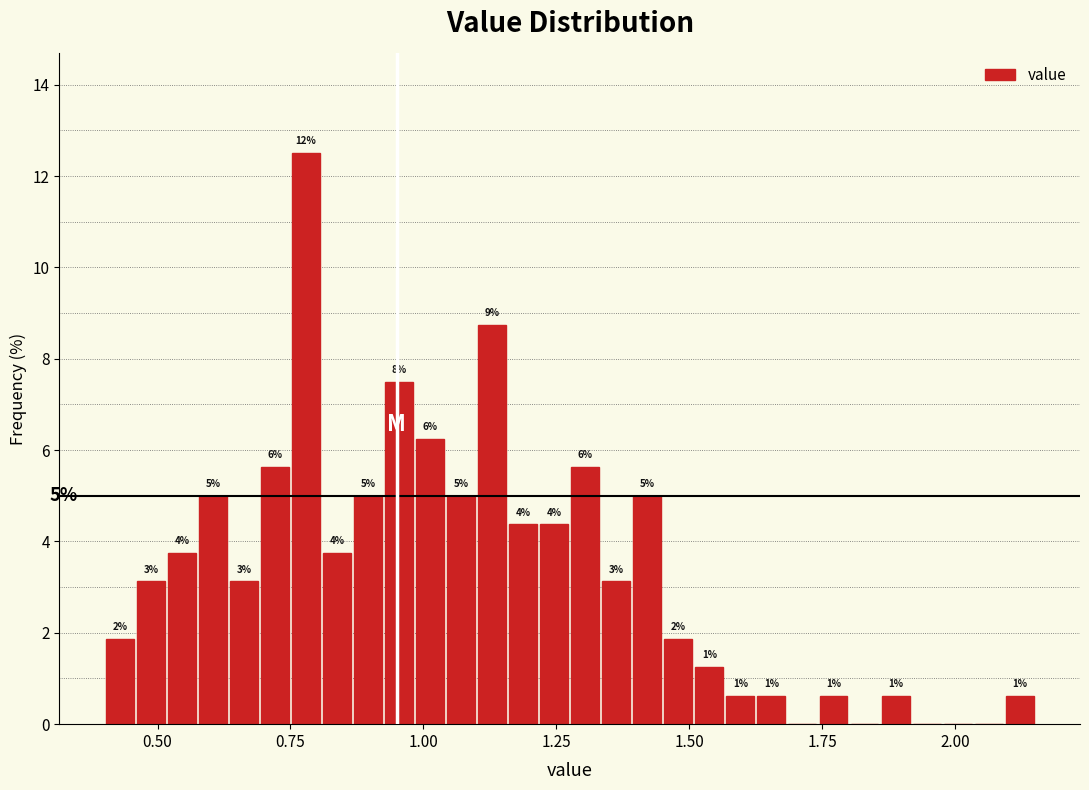

Around what value on the x-axis is the tallest bar? Give the approximate position of its centre, as read against the axis.

0.80